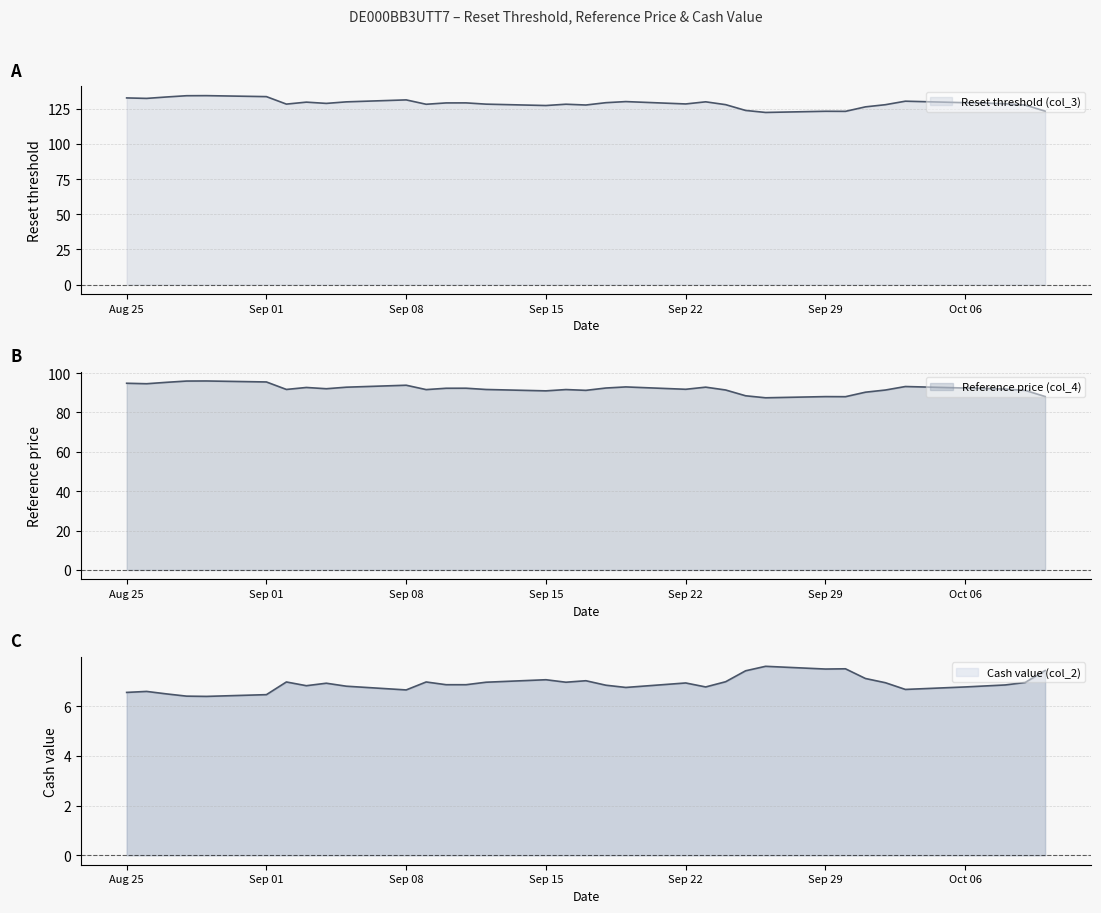

Which series has the largest total across all categories?

Reset threshold (col_3)